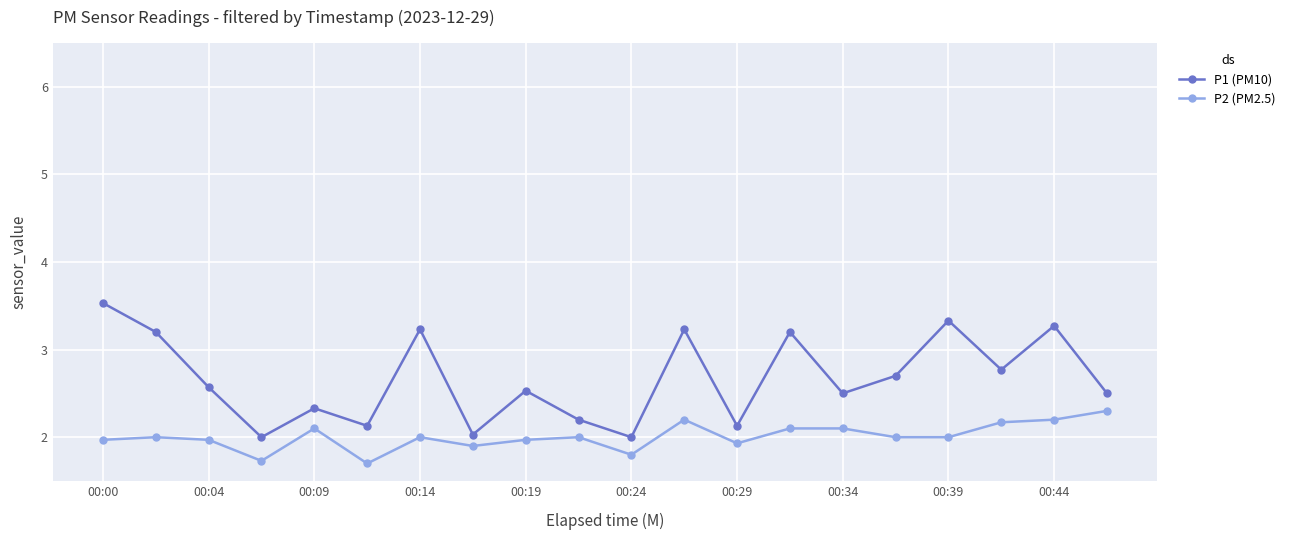

What is the value of the P2 (PM2.5) point at the 13th from the left?

1.9